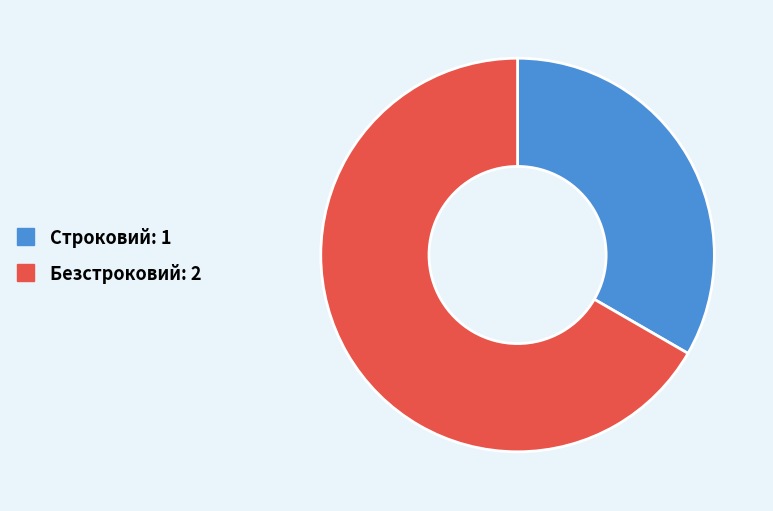

Which slice is the largest?

Безстроковий